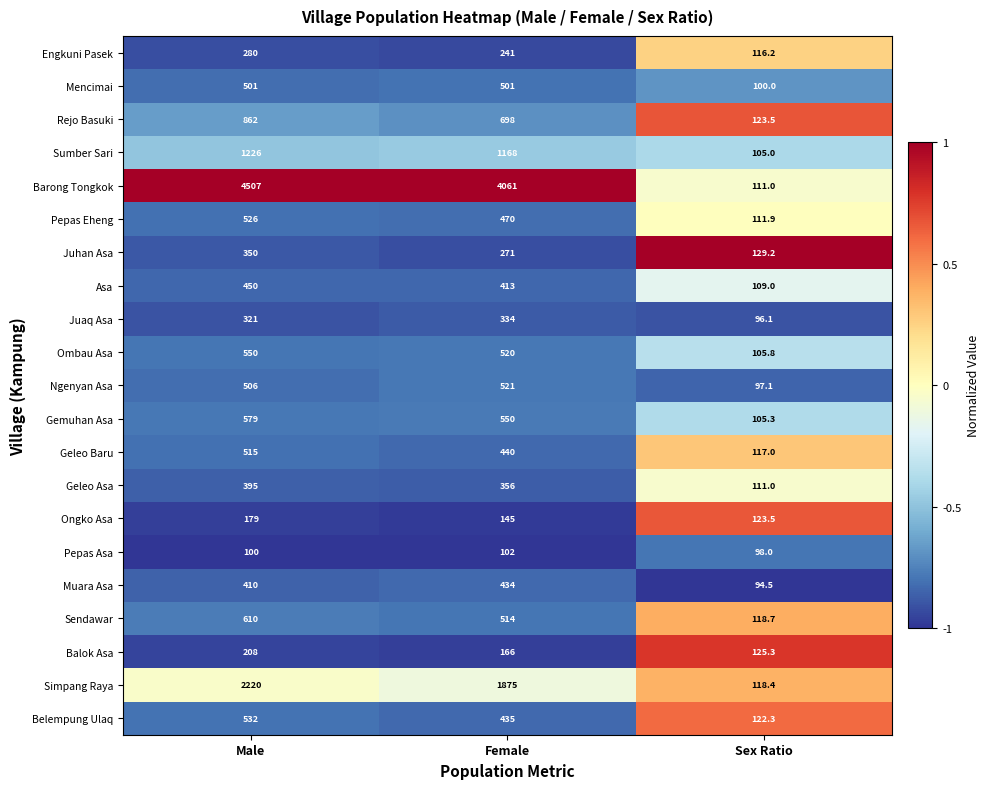

Between Female and Sex Ratio, which series saw the biggest shift?

Barong Tongkok